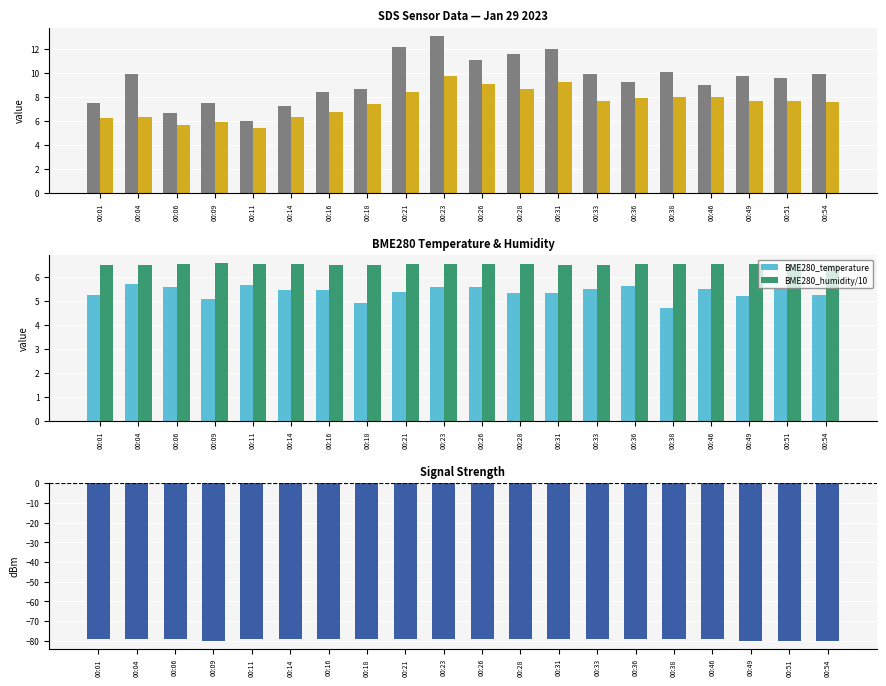

List the labels in order of BME280_temperature value, largest first.

00:04, 00:11, 00:36, 00:06, 00:23, 00:26, 00:33, 00:46, 00:51, 00:14, 00:16, 00:21, 00:31, 00:28, 00:01, 00:54, 00:49, 00:09, 00:18, 00:38